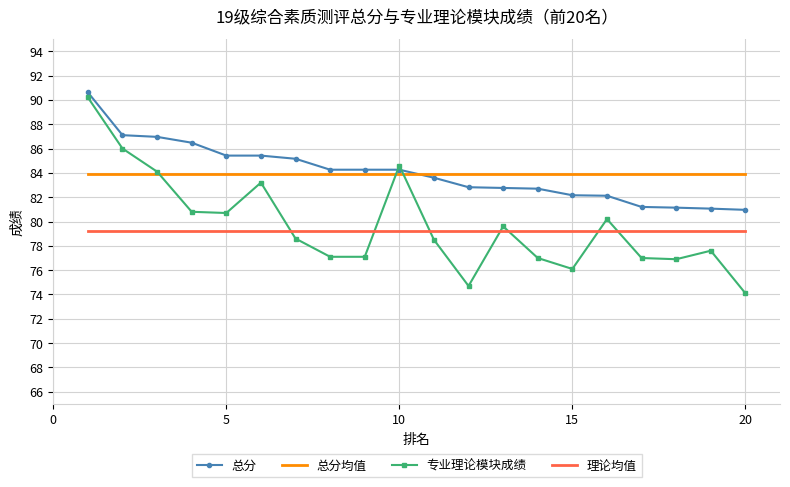

How many values in the 总分 series exceed 84?

10